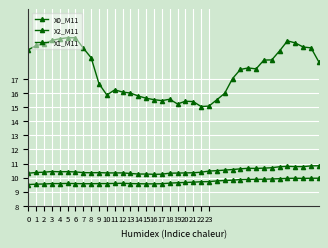

Where is the first local maximum for X2_M11?

3